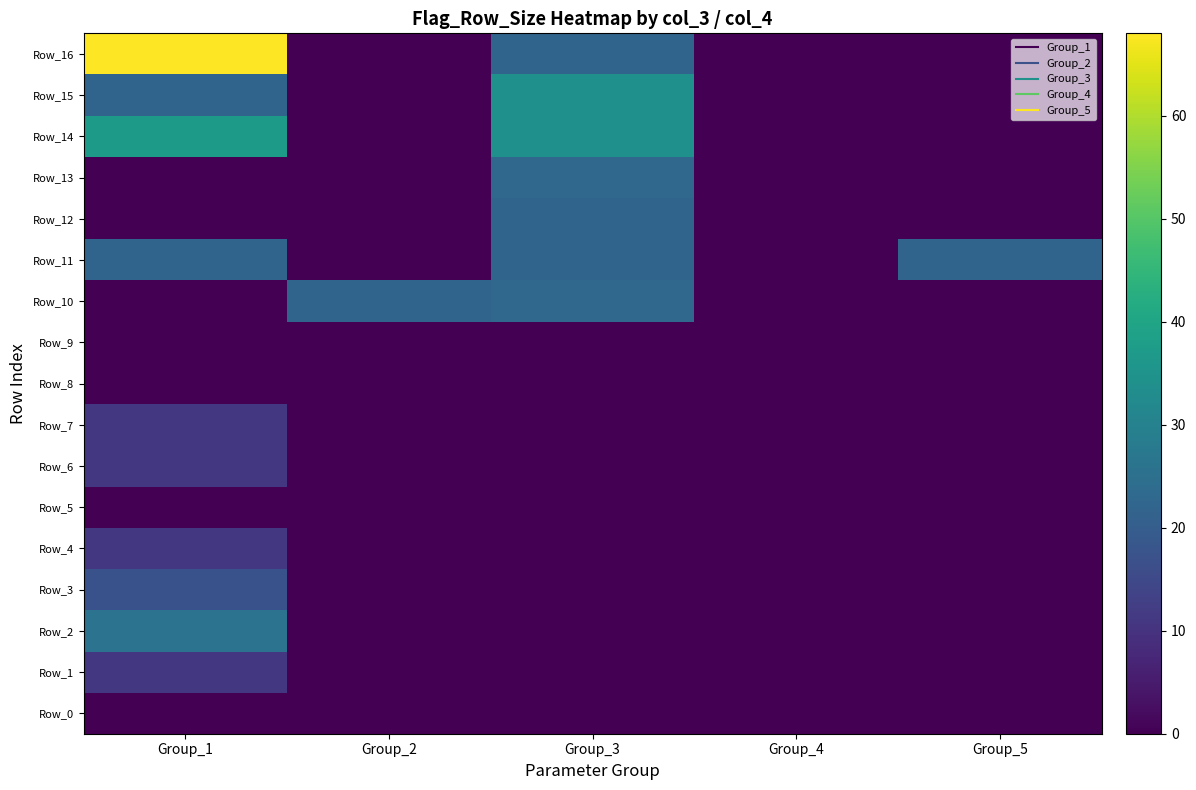

At which category does the chart reach its minimum across all series?

Group_1